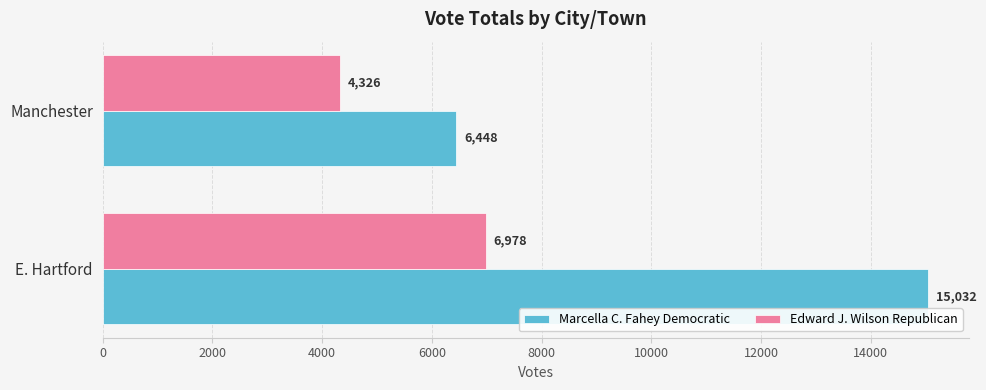

What is the sum of the Edward J. Wilson Republican values at E. Hartford and Manchester?

11304